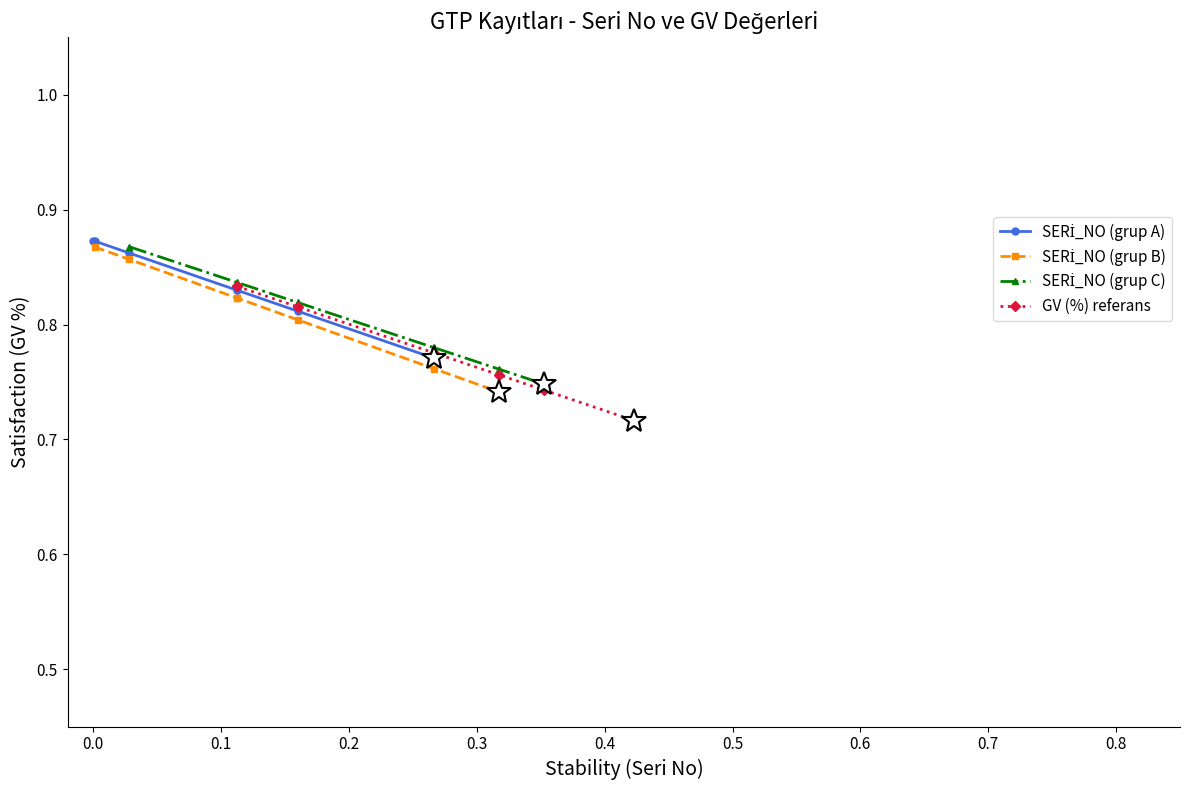

Is this an area chart (filled region under the line)?

No